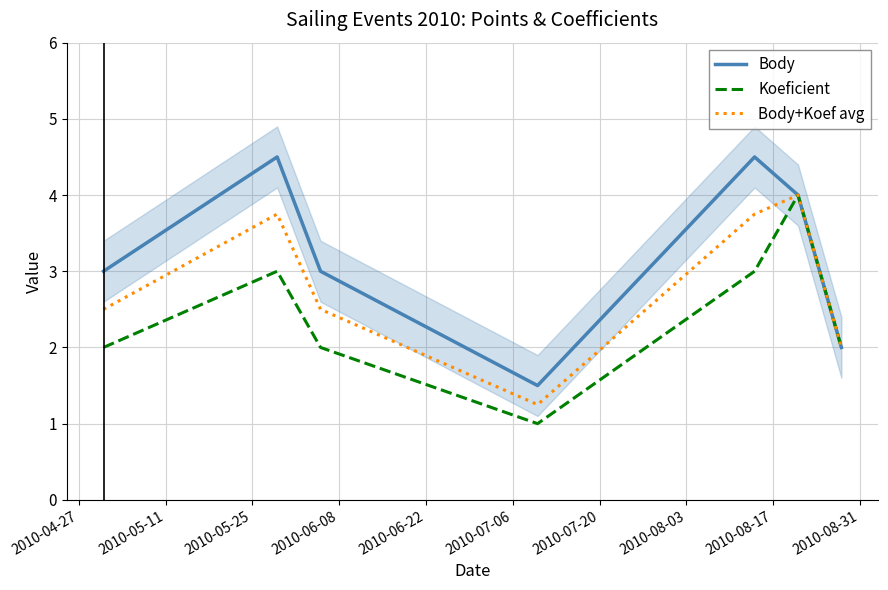

What is the difference between the maximum and minimum values in the Body+Koef avg series?

2.8